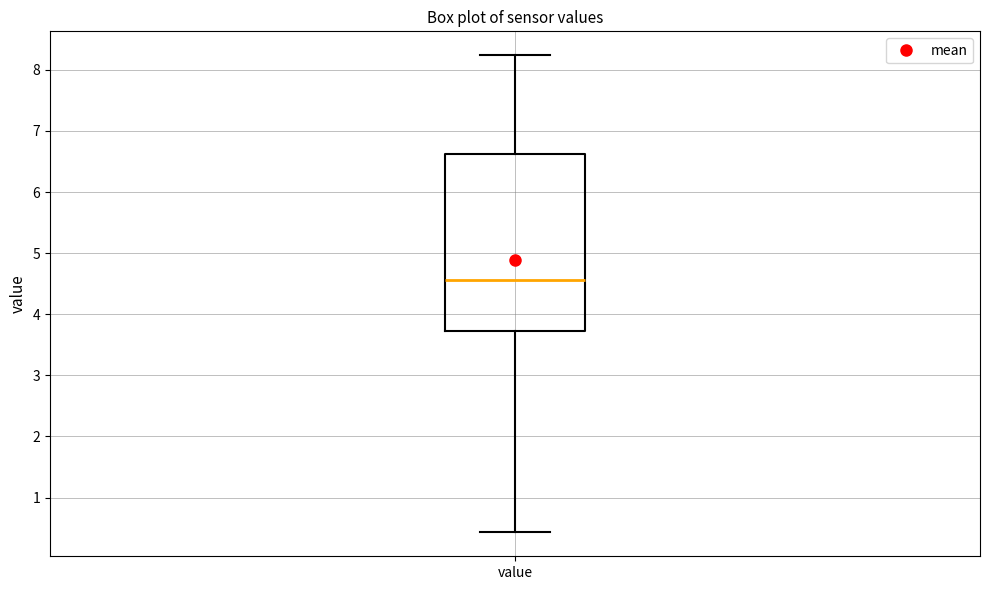

Read this box plot against the y-axis: the position of the median line, the range covered by the box, and the ends of both whiskers. The values are not printed on the chart, so give them approximately, as read against the axis.

median 4.6, box 3.7 to 6.6, whiskers 0.4 to 8.2